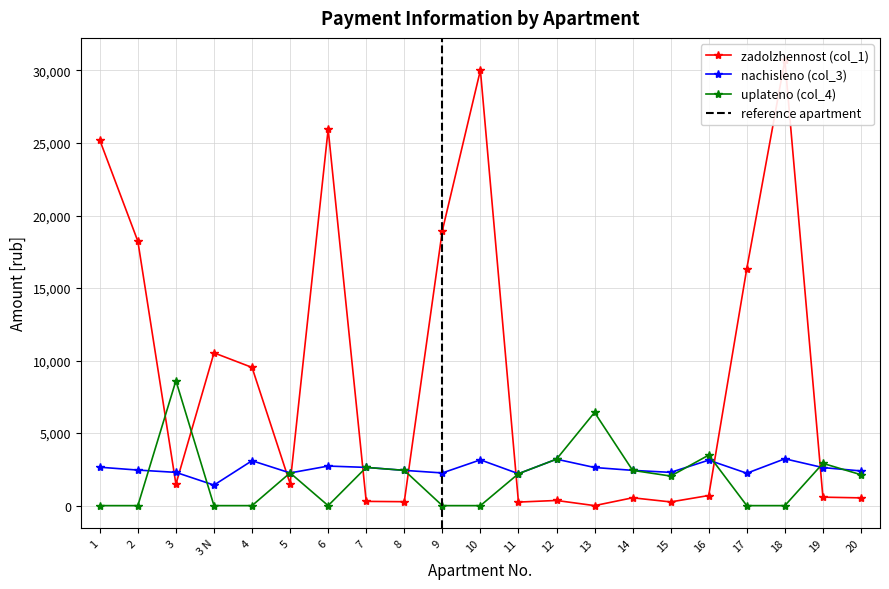

List the series in order of their peak value, highest first.

zadolzhennost (col_1), uplateno (col_4), nachisleno (col_3)